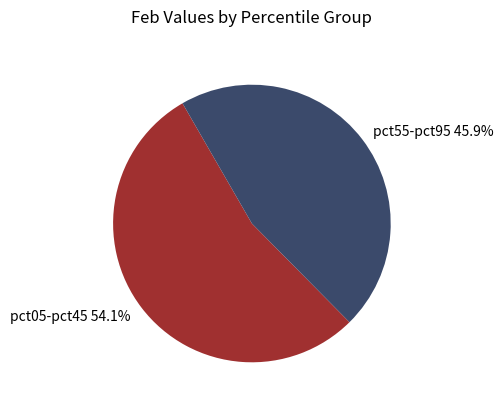

How many slices are in this pie chart?

2